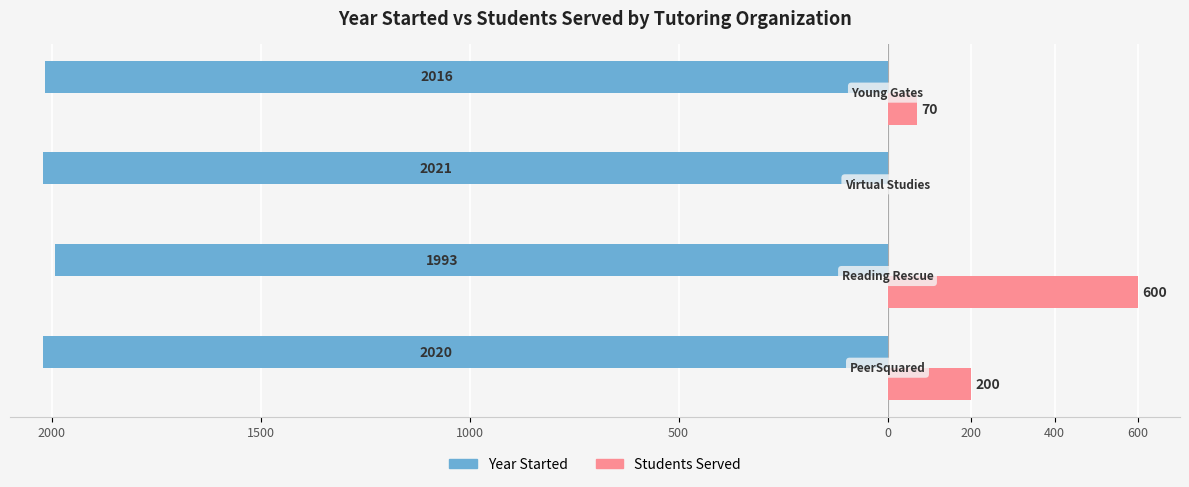

Which series has the largest range (max minus min)?

Students Served